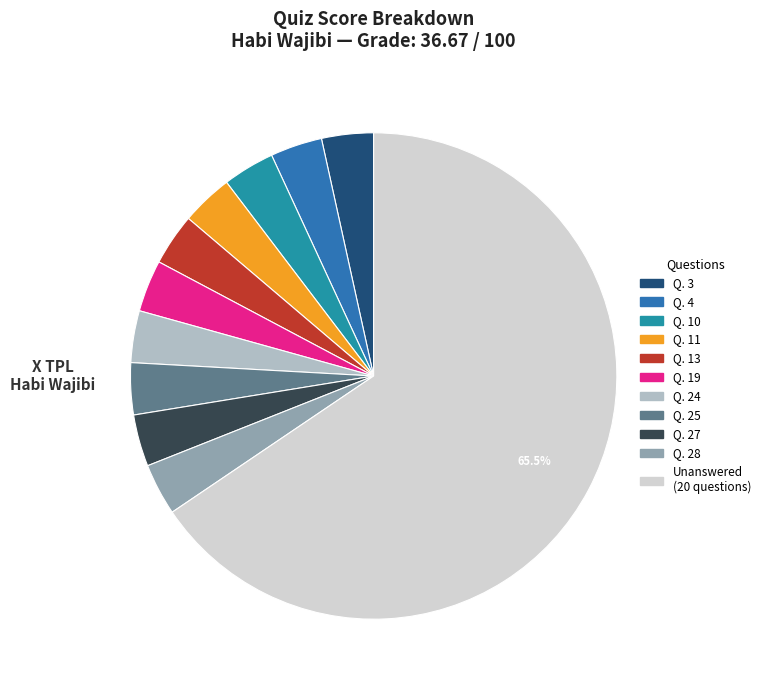

Does any single category account for the majority?

Yes